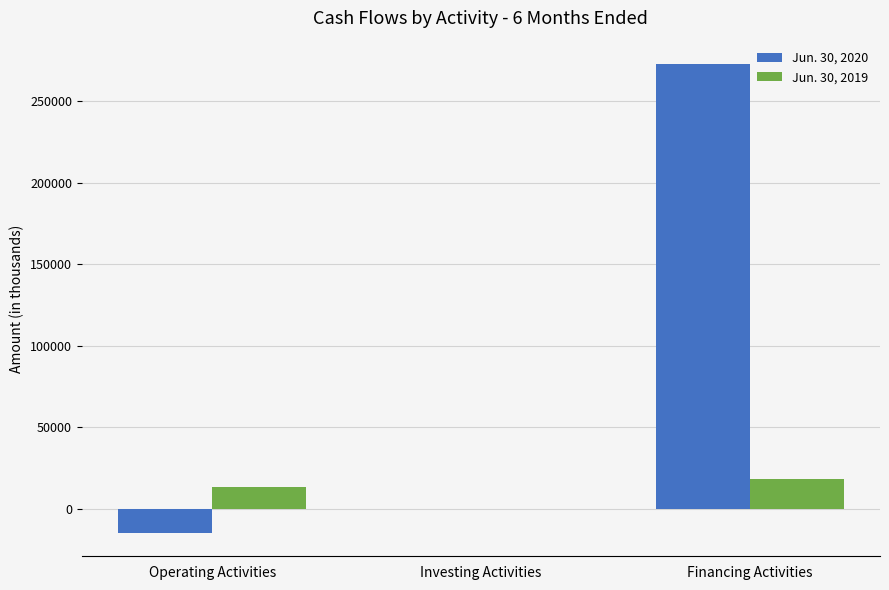

Is it true that Jun. 30, 2019 equals -130 at Investing Activities?

True